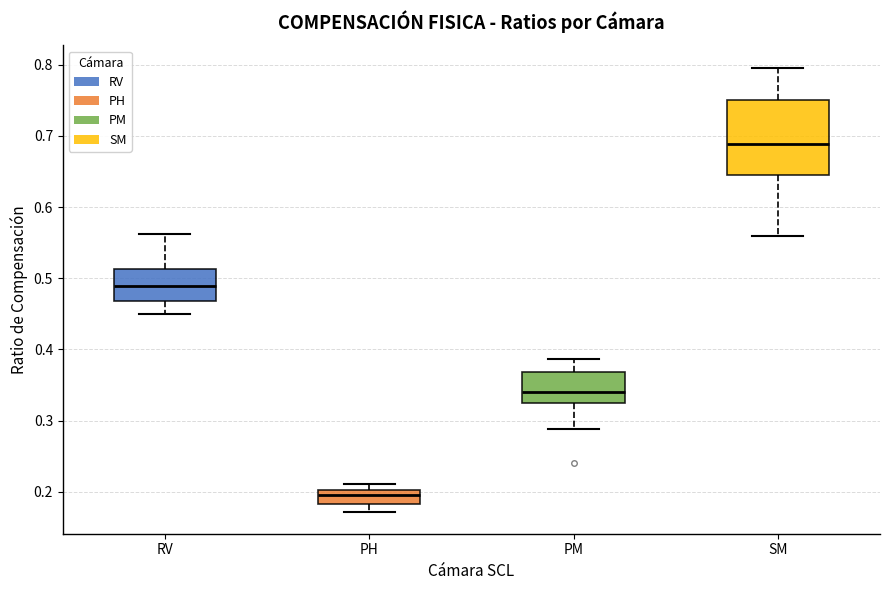

Which box is the tallest, from its lower edge to its upper edge?

SM